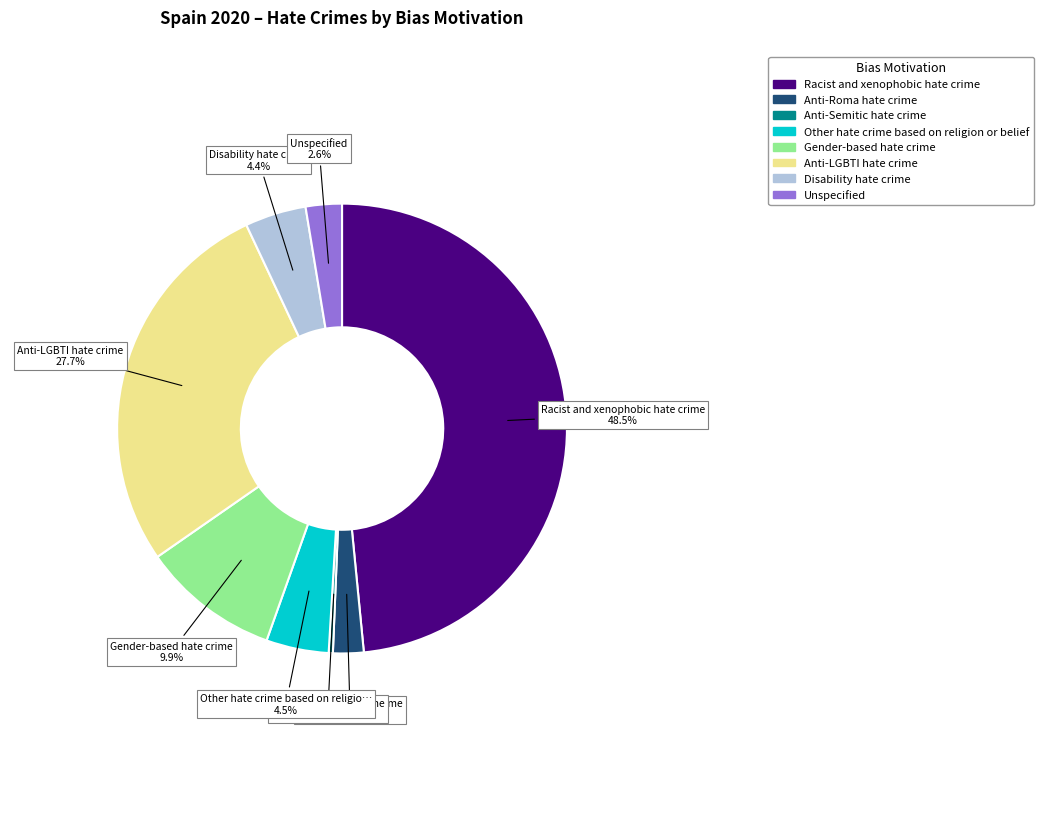

The Gender-based hate crime slice represents 1% of the pie. True or false?

False